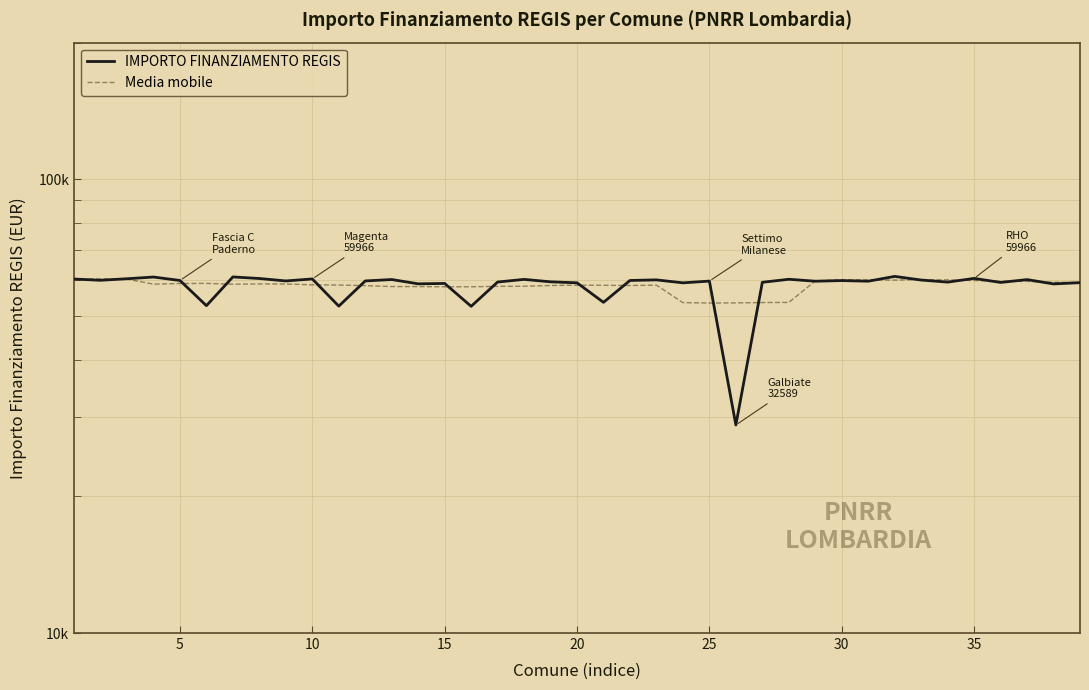

Which series ends up on top after the final intersection of Media mobile and IMPORTO FINANZIAMENTO REGIS?

Media mobile